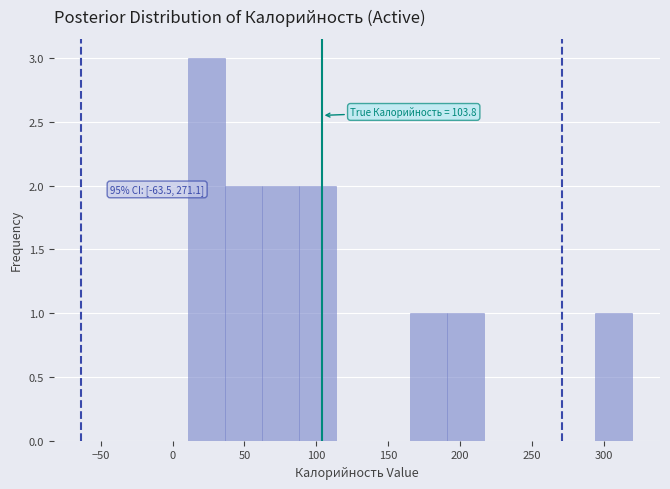

Which range on the x-axis has the tallest bar?

10 to 35